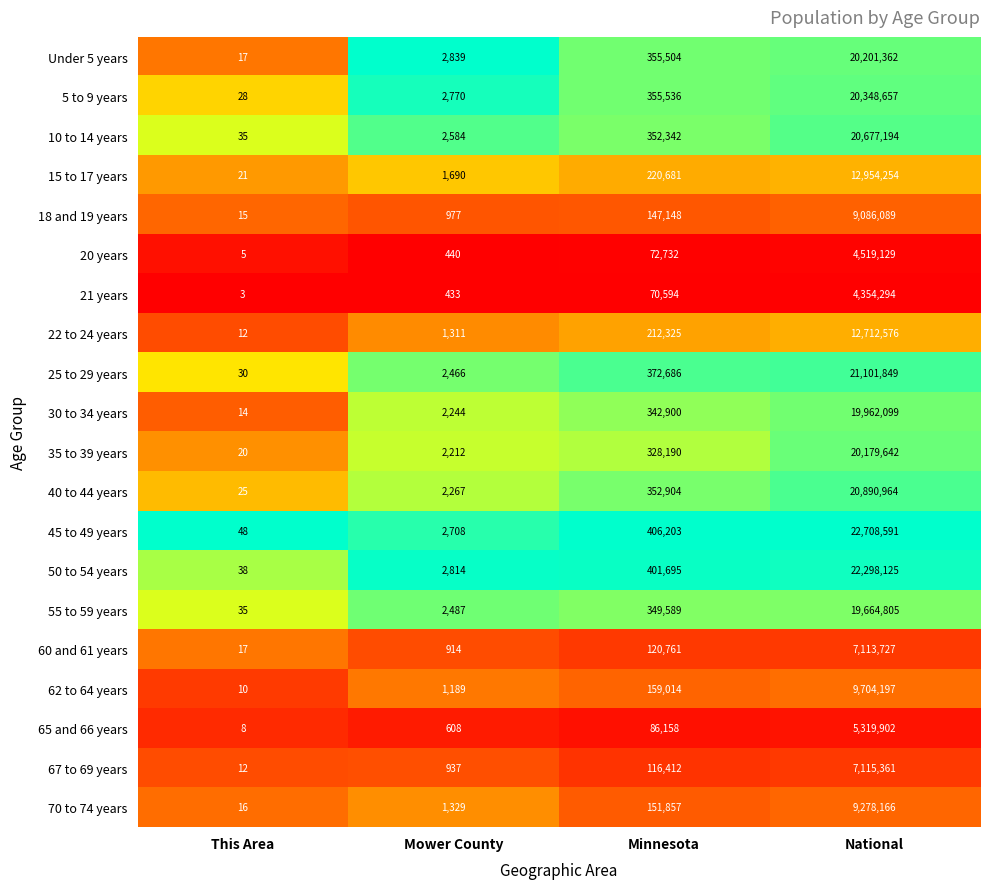

What is the difference between the 67 to 69 years values at This Area and National?

7115349